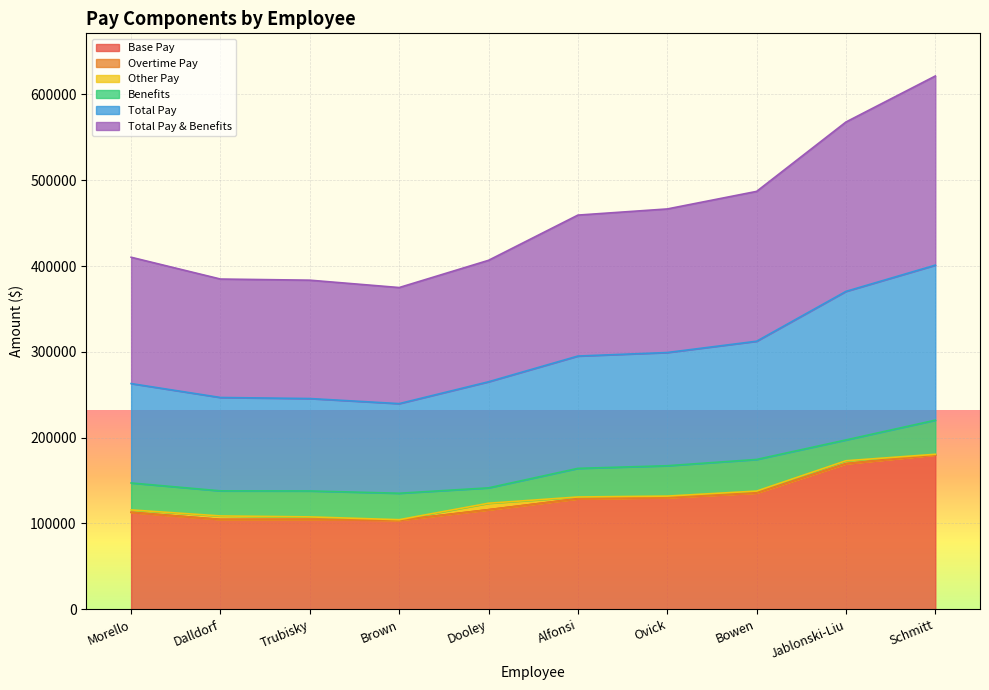

What is the difference between the Base Pay values at Alfonsi and Dalldorf?

24105.0